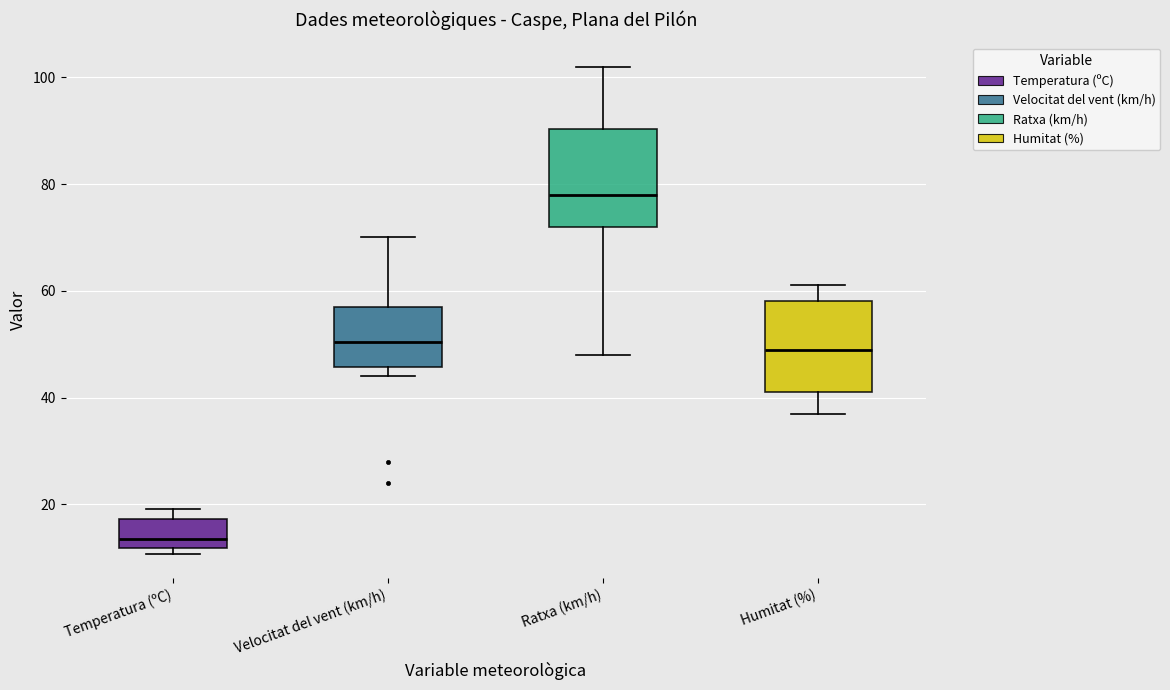

Reading left to right, transcribe this box plot: for each box, give where its median line is, the range the box spans, and where its two whiskers end, as read against the y-axis. The values are not printed on the chart, so give them approximately, as read against the axis.

Temperatura (ºC): median 14, box 12 to 18, whiskers 10 to 20
Velocitat del vent (km/h): median 50, box 46 to 58, whiskers 44 to 70
Ratxa (km/h): median 78, box 72 to 90, whiskers 48 to 102
Humitat (%): median 50, box 42 to 58, whiskers 38 to 62